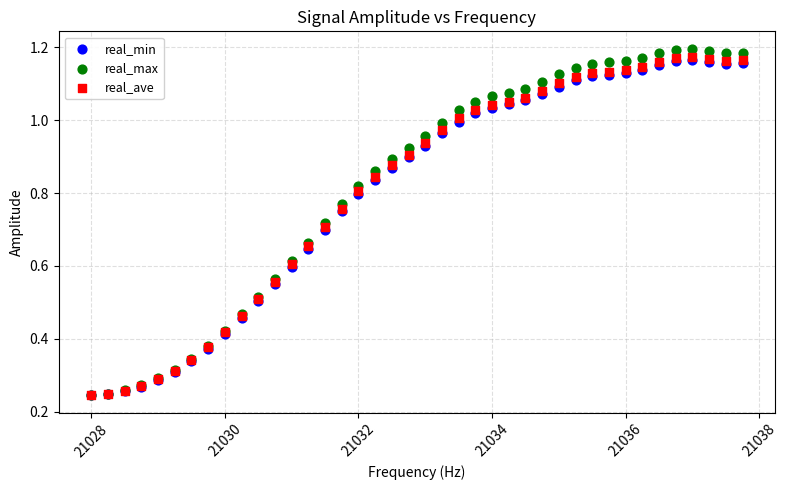

What are all the series names shown in the legend?

real_min, real_max, real_ave